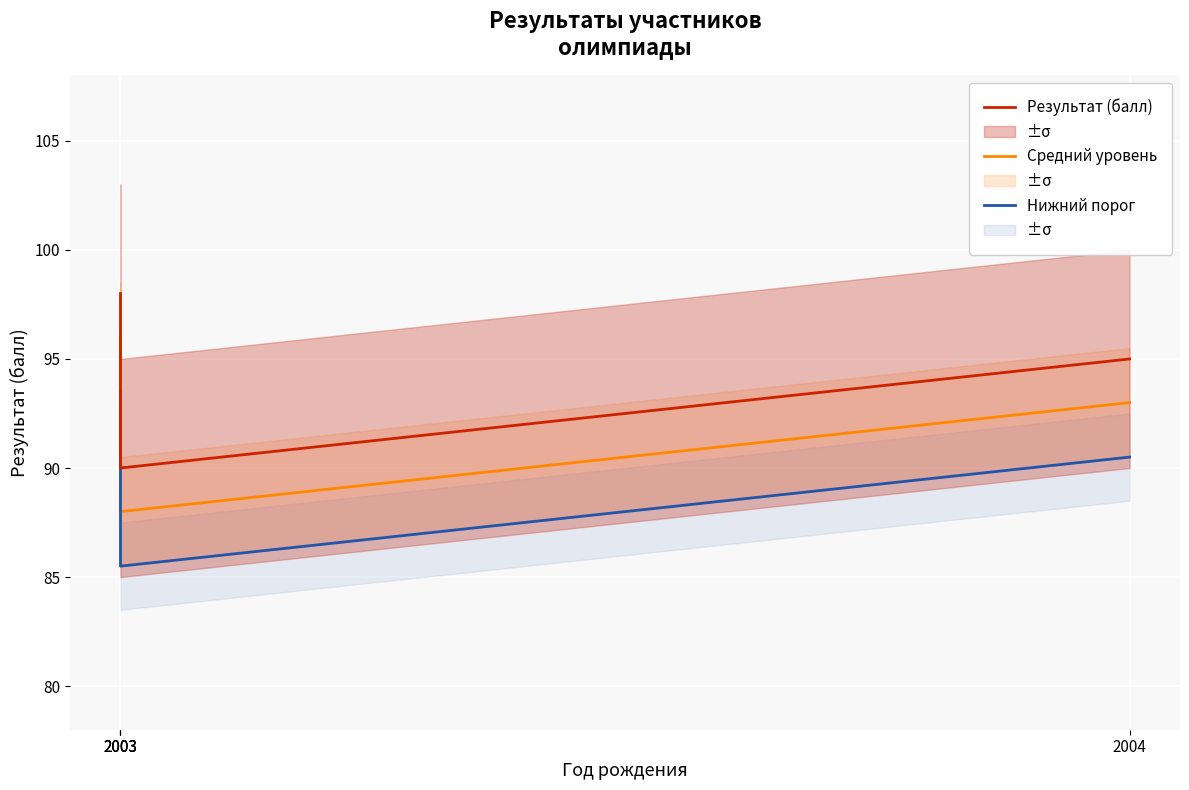

Reading left to right, extract all data points from this chart.

Результат (балл): 2003=98.0	2003=90.0	2003=90.0	2004=95.0
Средний уровень: 2003=96.0	2003=88.0	2003=88.0	2004=93.0
Нижний порог: 2003=93.5	2003=85.5	2003=85.5	2004=90.5